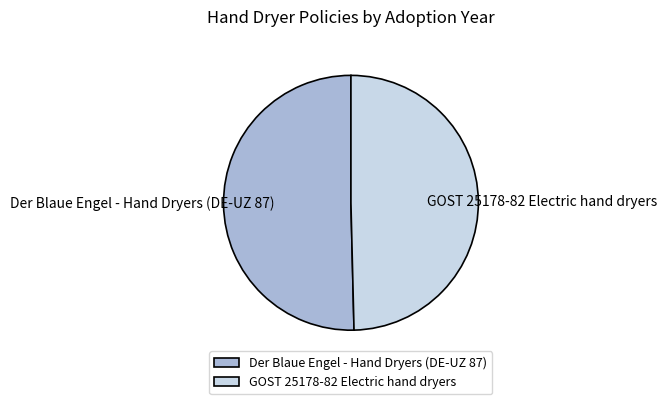

What is the majority slice?

Der Blaue Engel - Hand Dryers (DE-UZ 87)